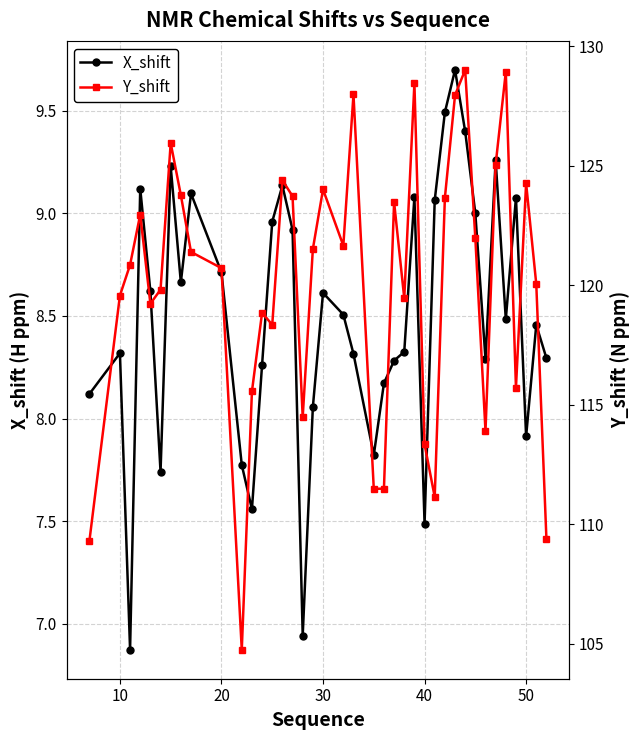

True or false: X_shift and Y_shift intersect in this chart.

False